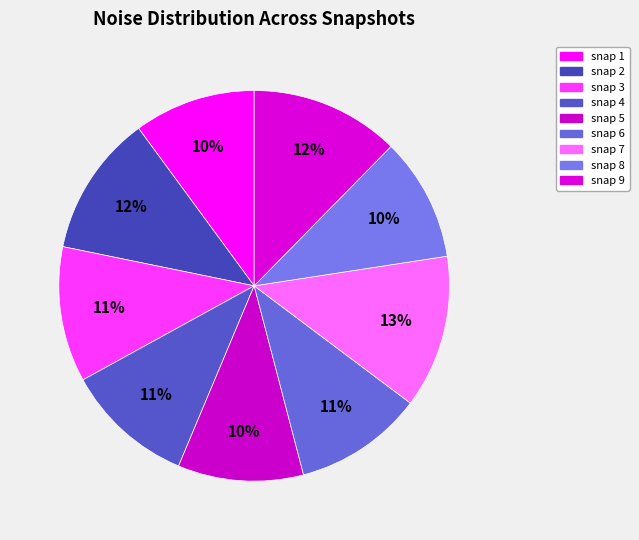

How many slices are in this pie chart?

9